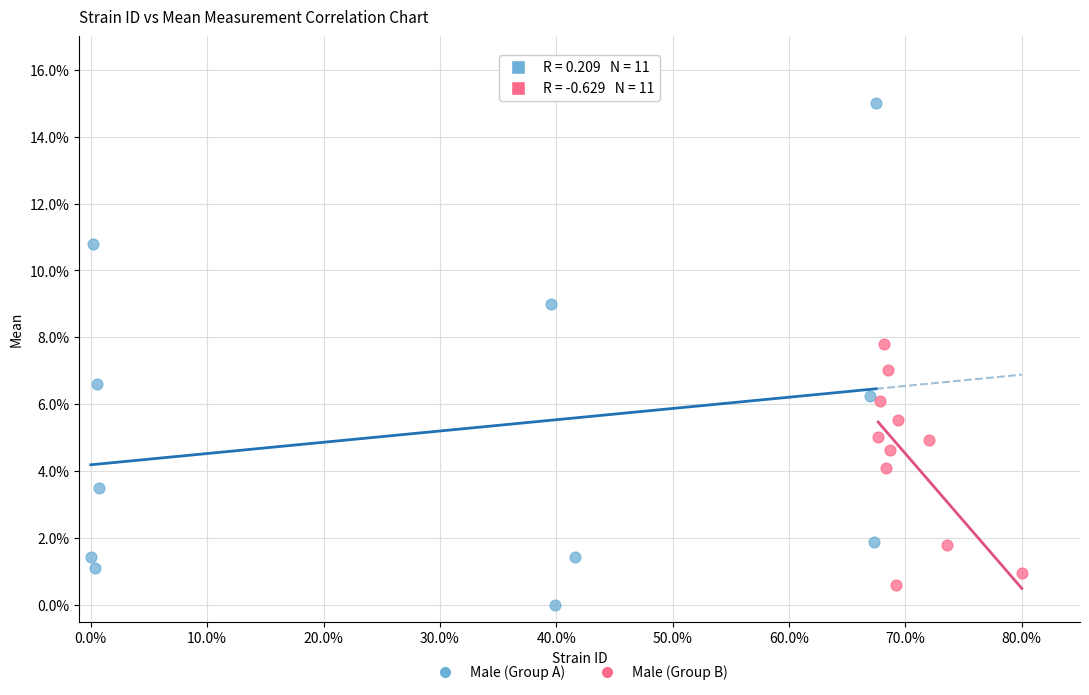

Which series has the largest Y range (max minus min)?

Male (Group A)